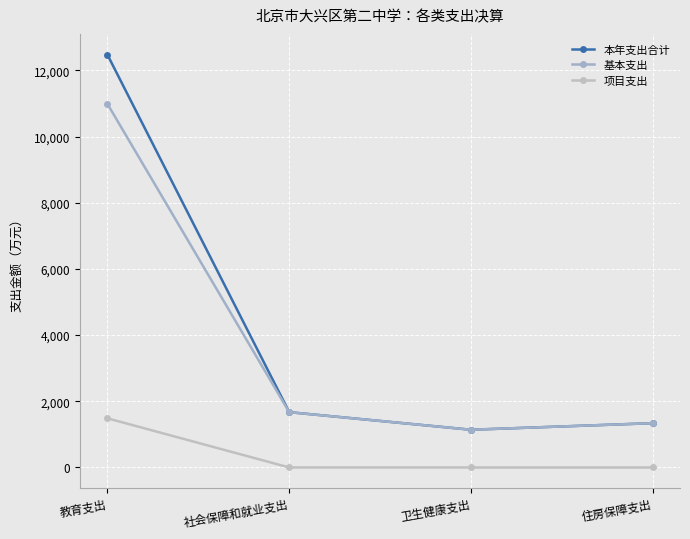

In 基本支出, how many points are lower than both neighbors (excluding endpoints)?

1